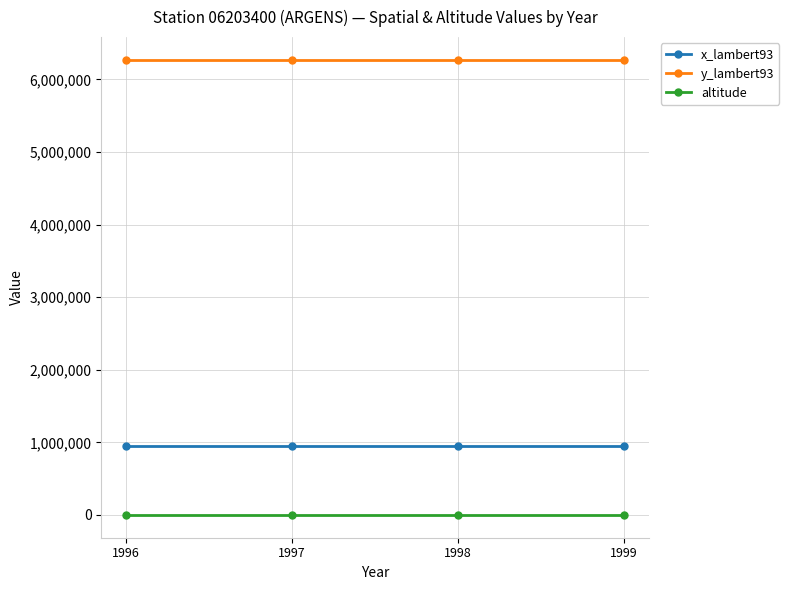

Is the value of y_lambert93 at 1997 greater than the value of altitude at 1999?

Yes